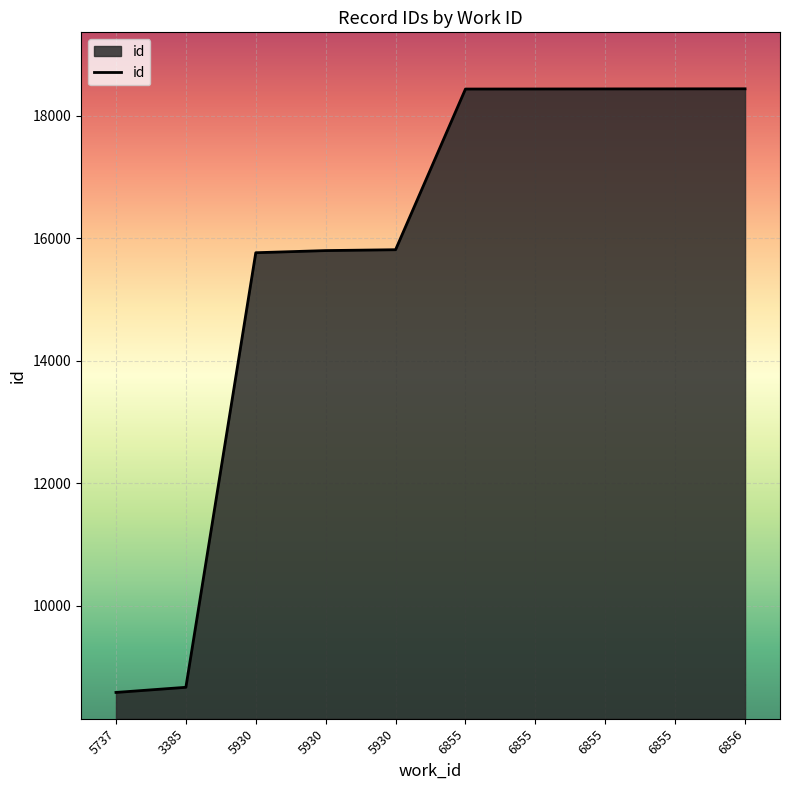

What is the greatest value displayed?

18436